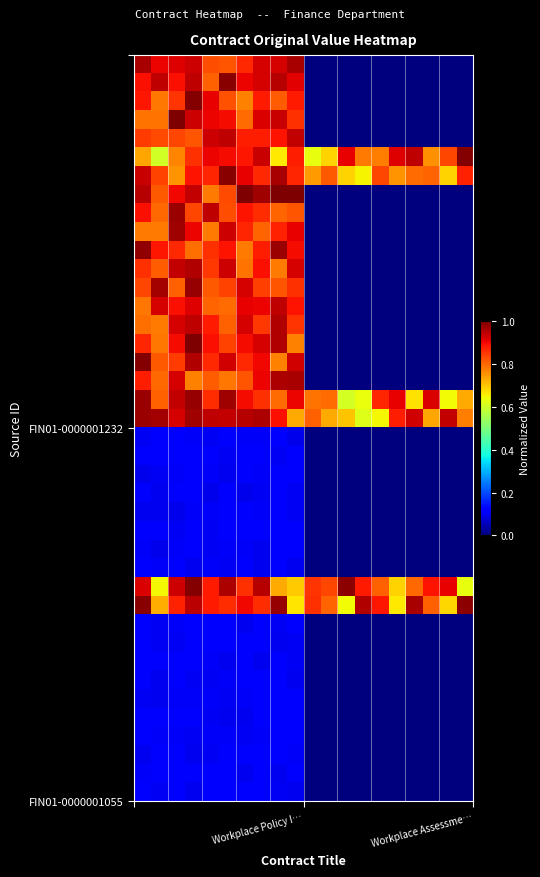

At which category is the sum across all series the highest?

3